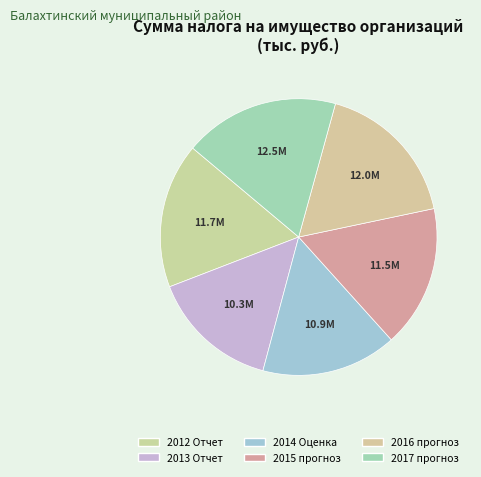

Which category has the biggest portion of the pie?

2017 прогноз